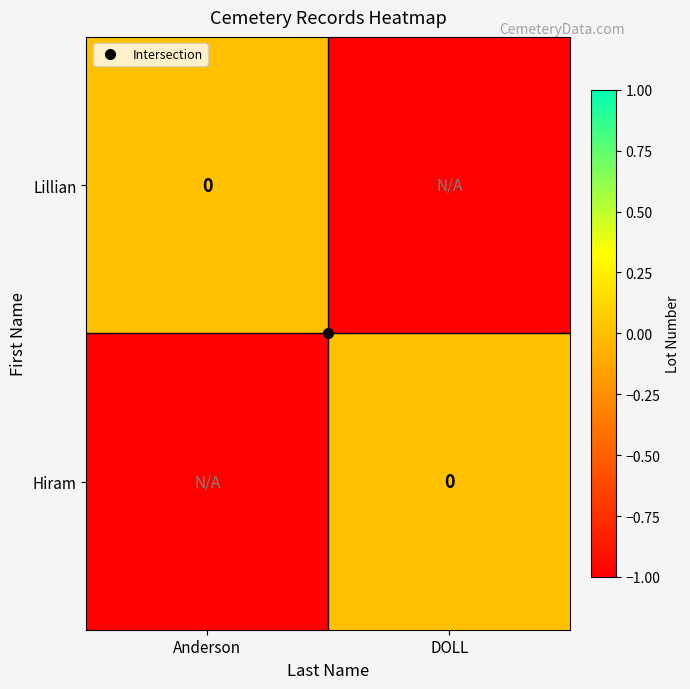

Which series changed the most between Anderson and DOLL?

Lillian